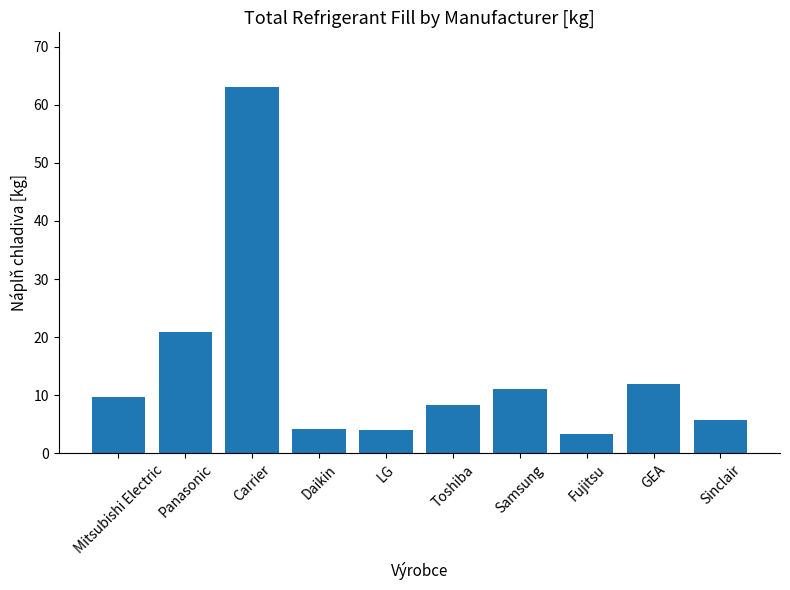

What is the ratio of the value at Daikin to the value at Panasonic?

0.2